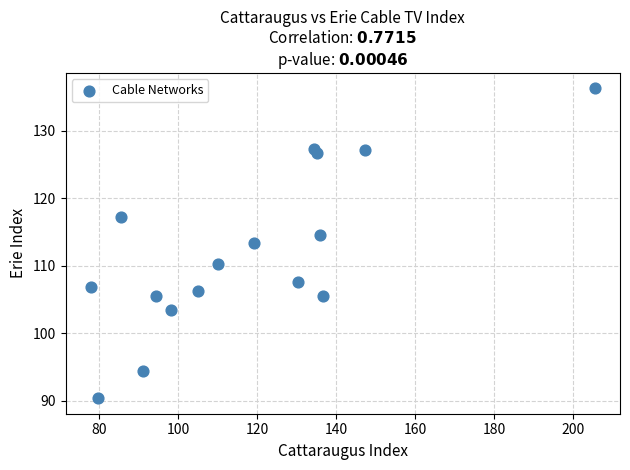

What is the range of Y values (max minus min)?

45.9